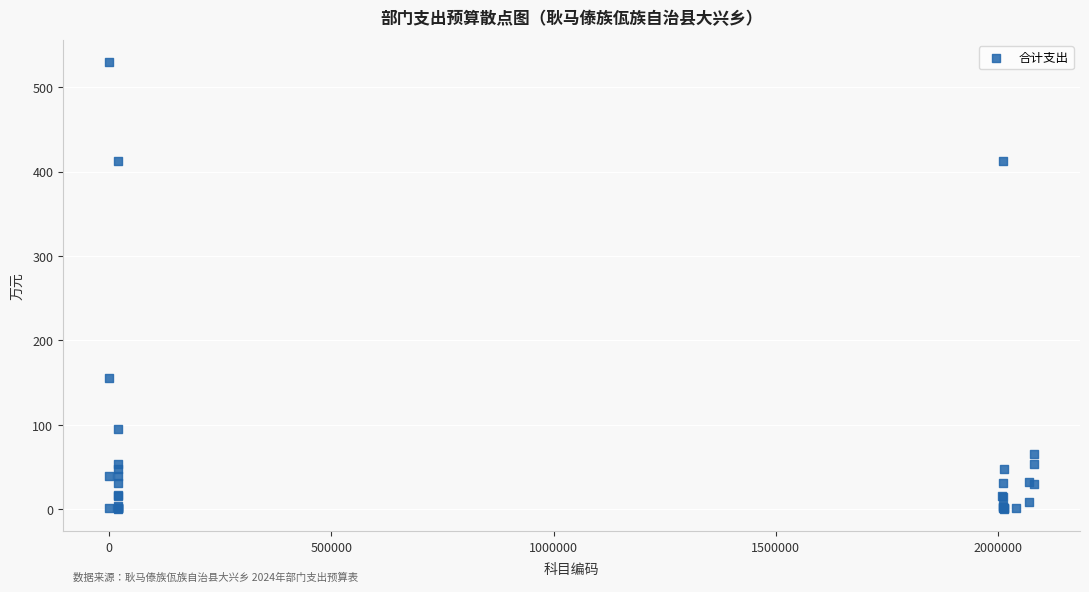

What Y value in the scatter plot is closest to 265?

154.9